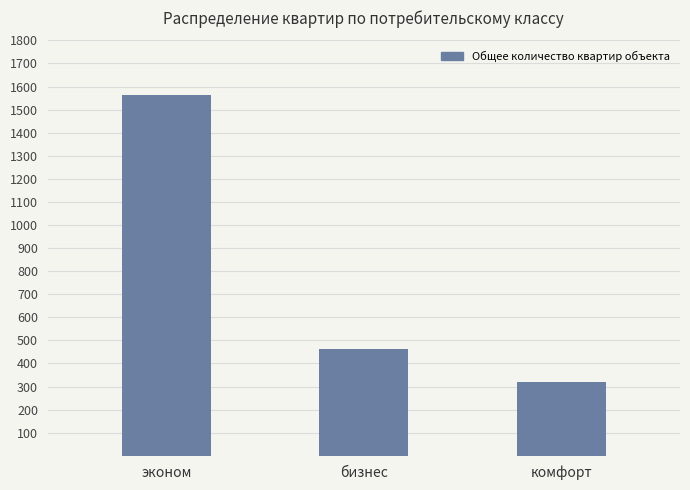

List the labels in order of value, largest first.

эконом, бизнес, комфорт